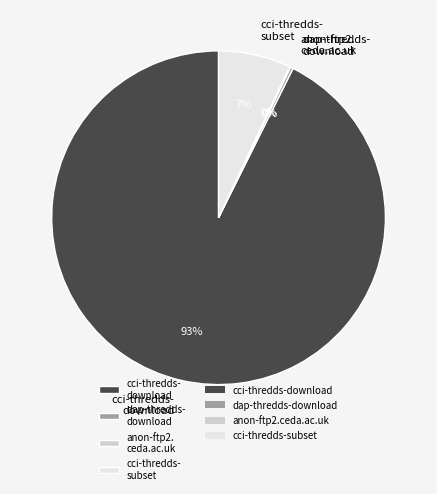

To the nearest percent, what is the difference between the largest and smallest slice percentages?

93%